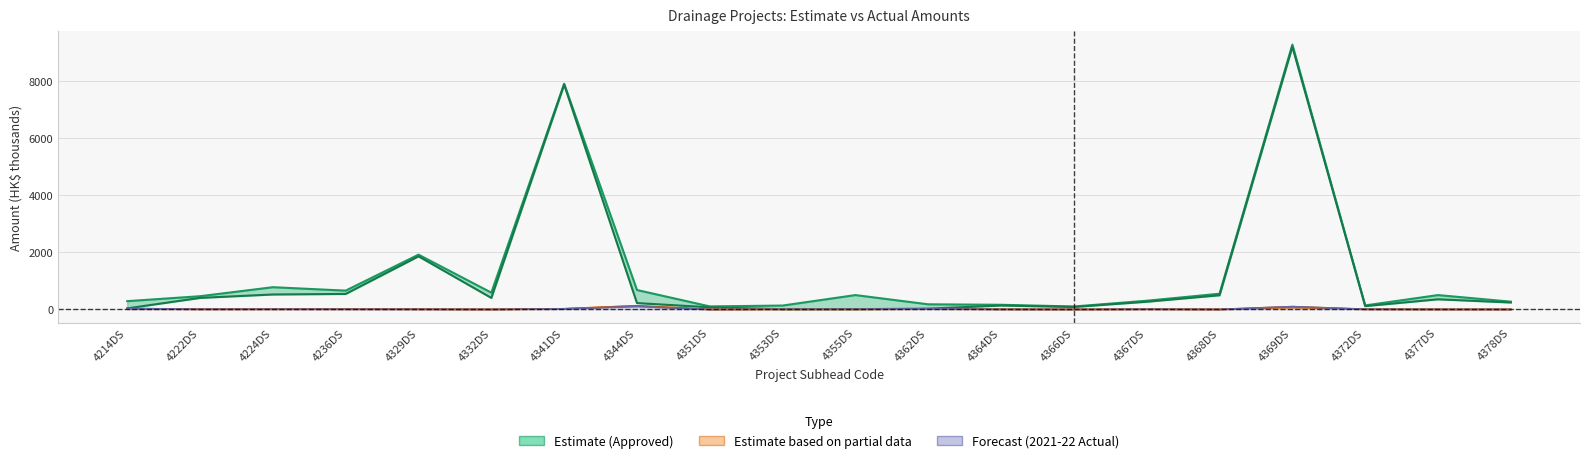

List the labels in order of Approved Project Estimate Amount value, largest first.

4369DS, 4341DS, 4329DS, 4224DS, 4344DS, 4236DS, 4332DS, 4368DS, 4377DS, 4355DS, 4222DS, 4367DS, 4214DS, 4378DS, 4362DS, 4364DS, 4372DS, 4353DS, 4351DS, 4366DS